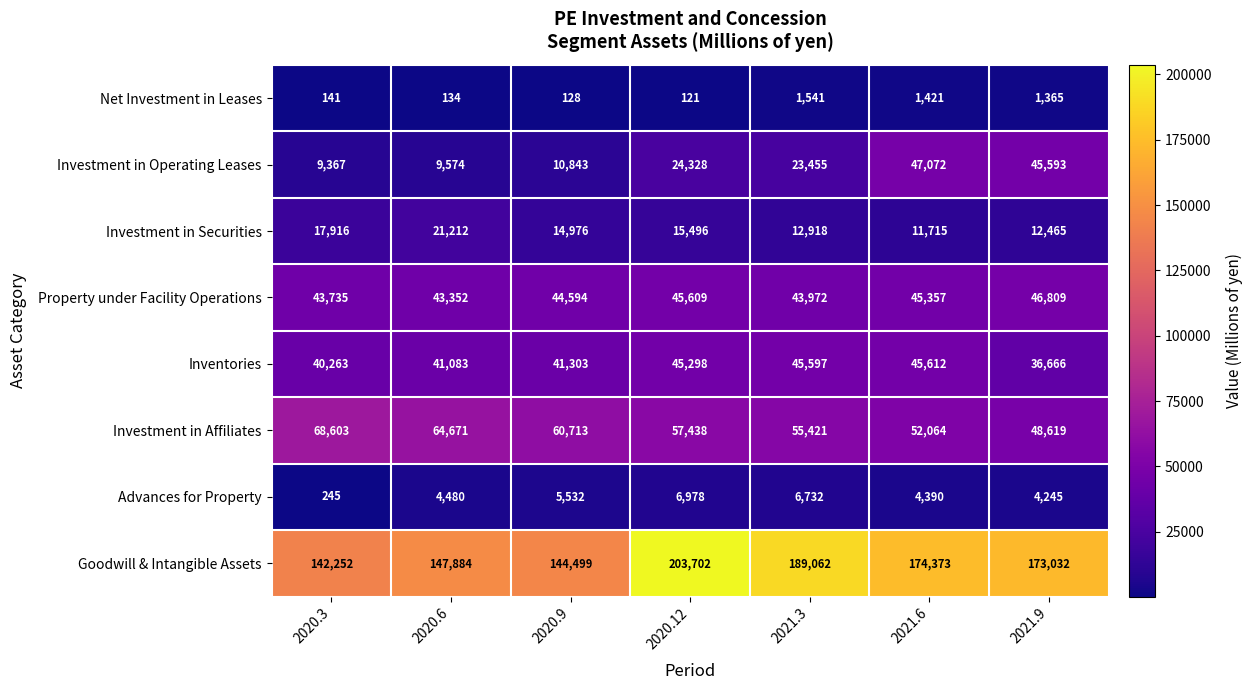

What is the minimum value for Goodwill & Intangible Assets?

142252